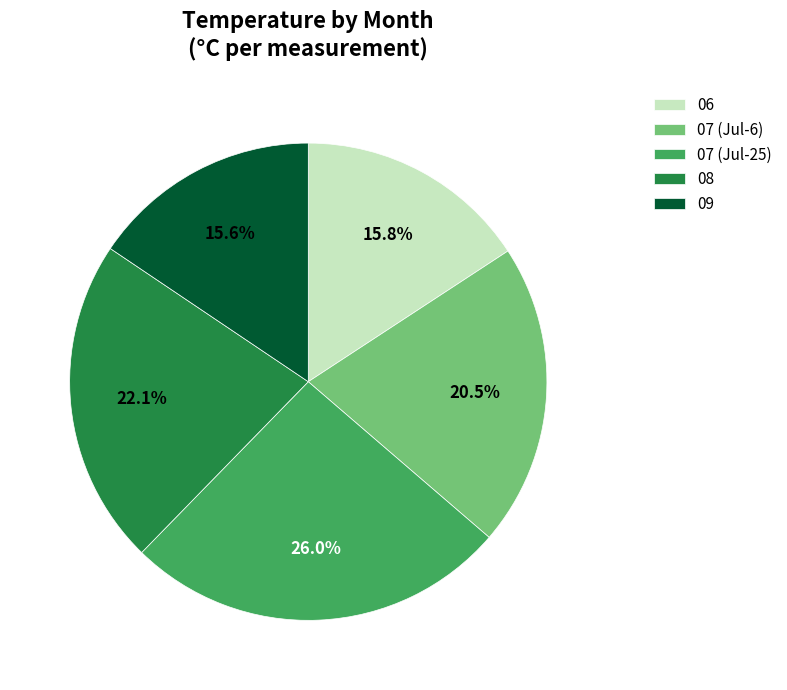

Is the sum of 06 and 09 greater than half?

No